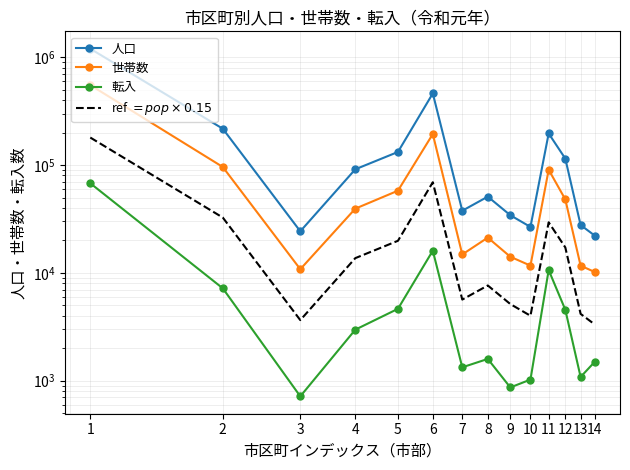

Reading left to right, extract all data points from this chart.

人口: 1199359.0	217231.0	24300.0	91325.0	132277.0	461787.0	37687.0	50941.0	34253.0	26676.0	196245.0	114758.0	27777.0	22144.0
世帯数: 551821.0	95949.0	10814.0	39409.0	57838.0	193935.0	14816.0	21237.0	14109.0	11677.0	90502.0	48004.0	11652.0	10191.0
転入: 67771.0	7190.0	716.0	2973.0	4641.0	16062.0	1331.0	1592.0	866.0	1024.0	10615.0	4549.0	1083.0	1498.0
ref $= pop \times 0.15$: 179903.9	32584.6	3645.0	13698.8	19841.5	69268.1	5653.1	7641.1	5137.9	4001.4	29436.8	17213.7	4166.6	3321.6